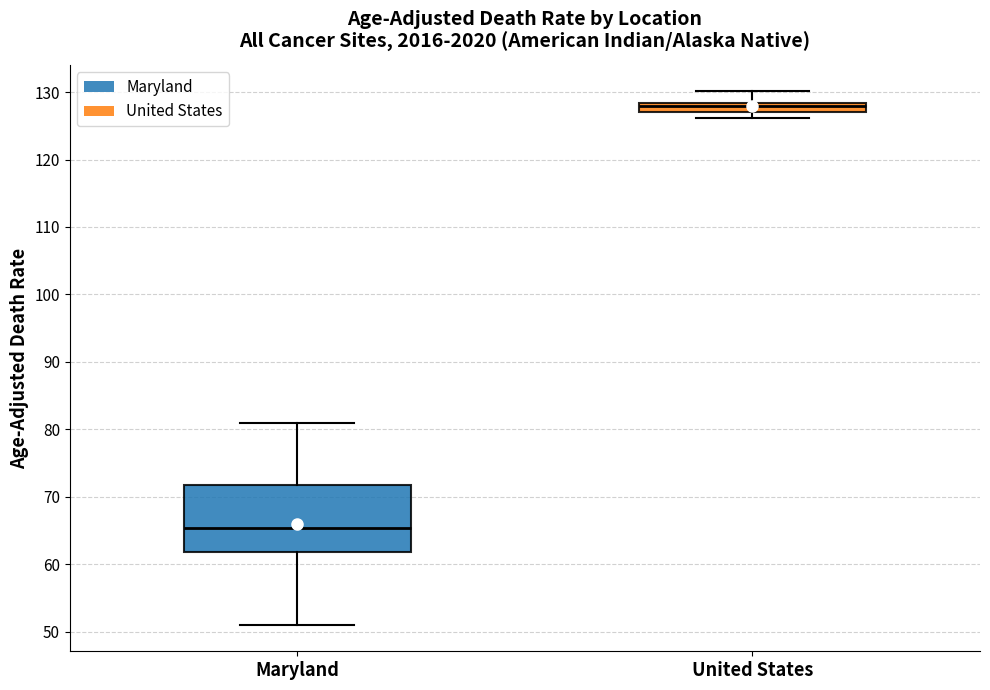

Which box's median line is the highest?

United States